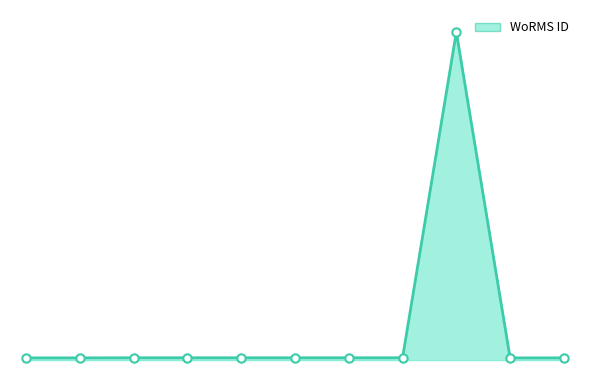

Is this an area chart (filled region under the line)?

Yes